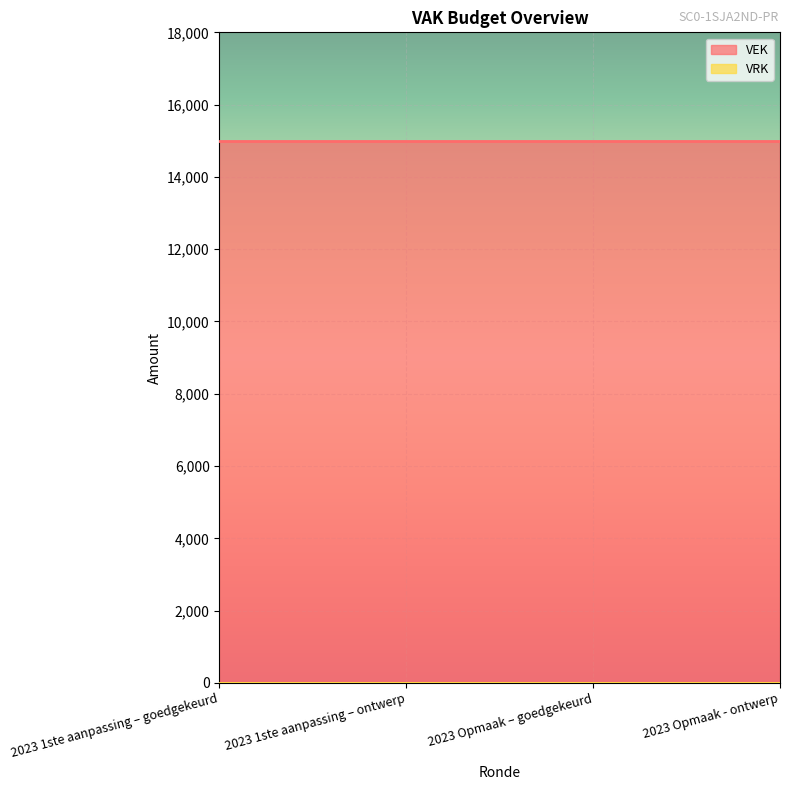

What is the average value of the VEK series?

15000